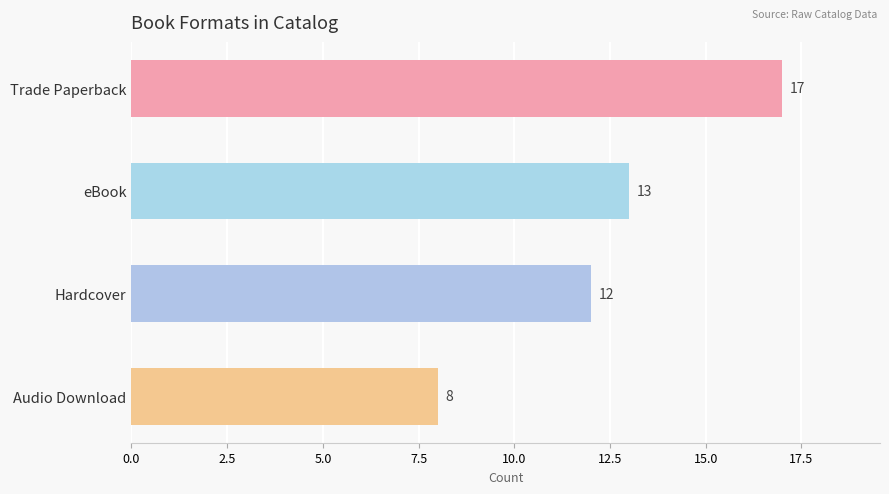

Rank the categories by value from highest to lowest.

Trade Paperback, eBook, Hardcover, Audio Download